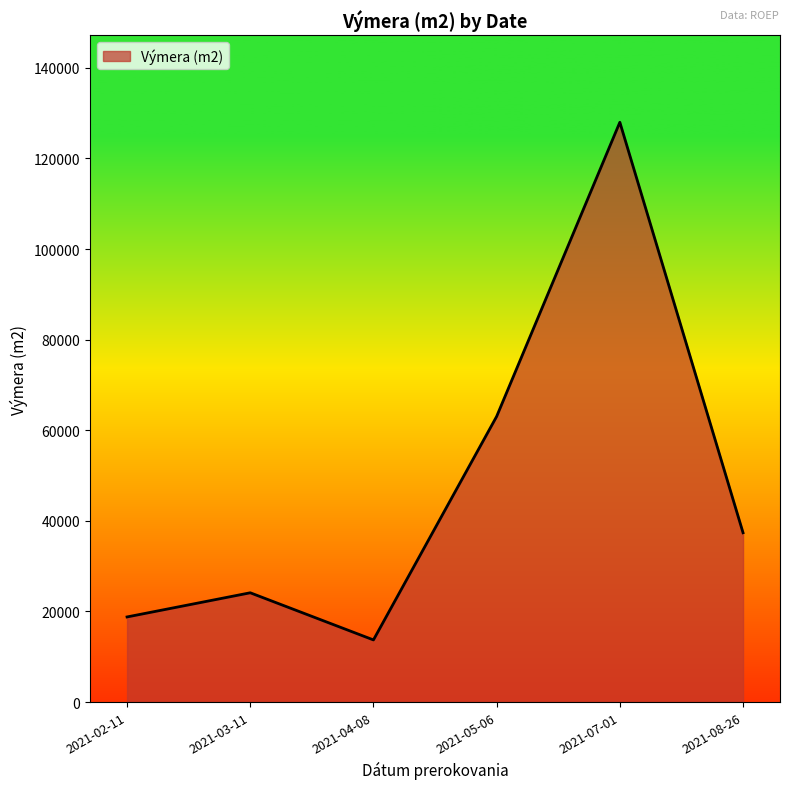

Where is the first local maximum?

2021-03-11